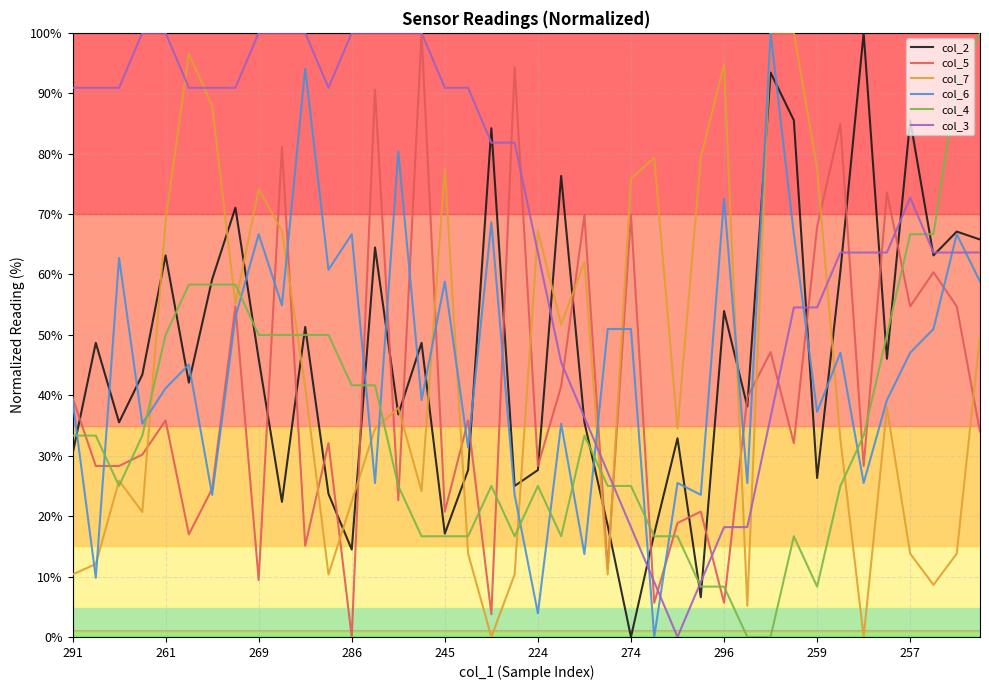

Which series has the largest total across all categories?

col_3